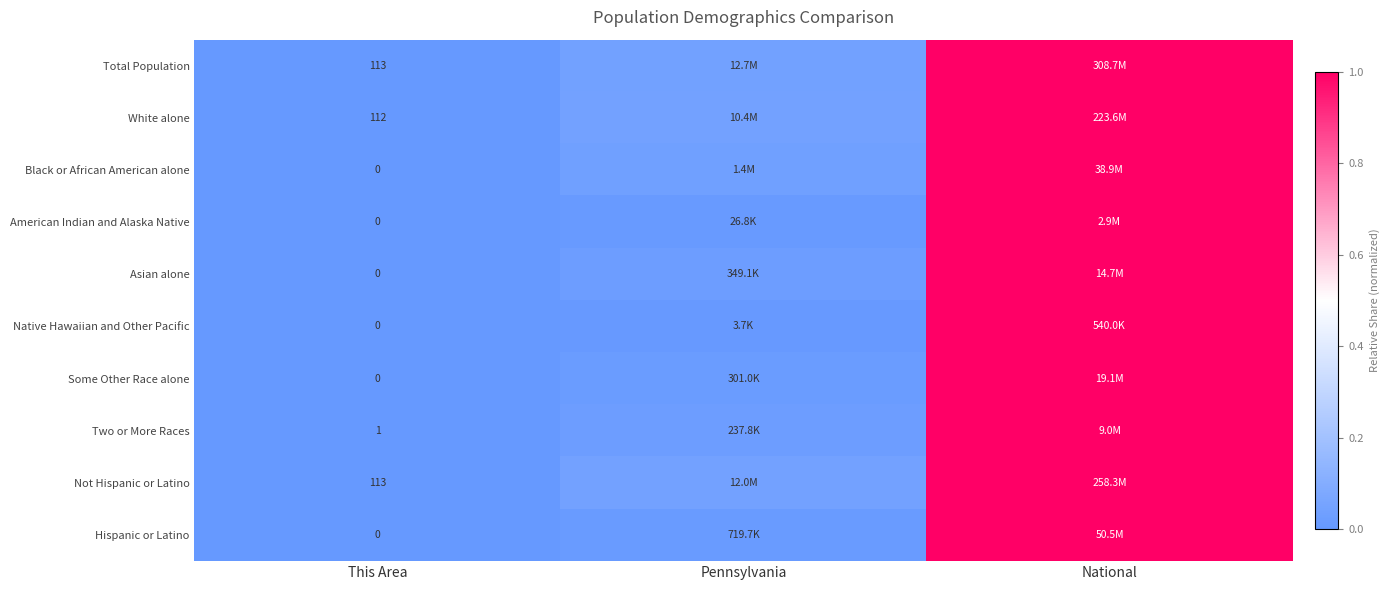

Is the value of Native Hawaiian and Other Pacific at This Area greater than the value of Total Population at This Area?

No